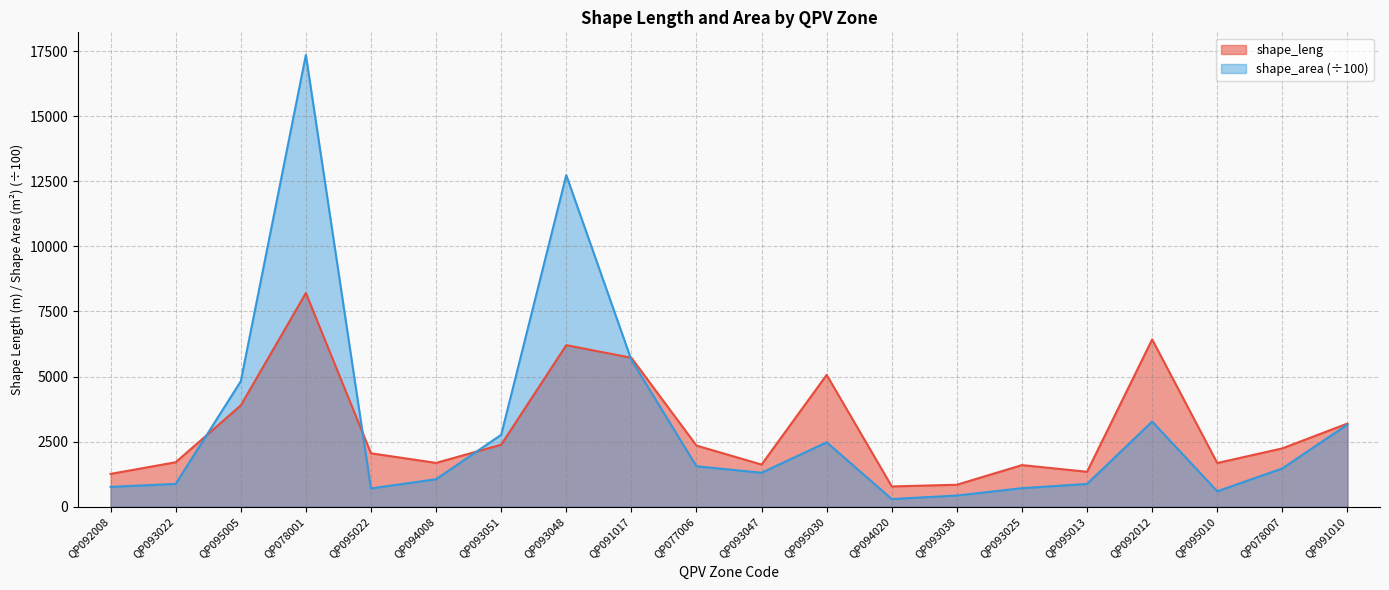

True or false: shape_leng has a value of 778.4 at QP094020.

True